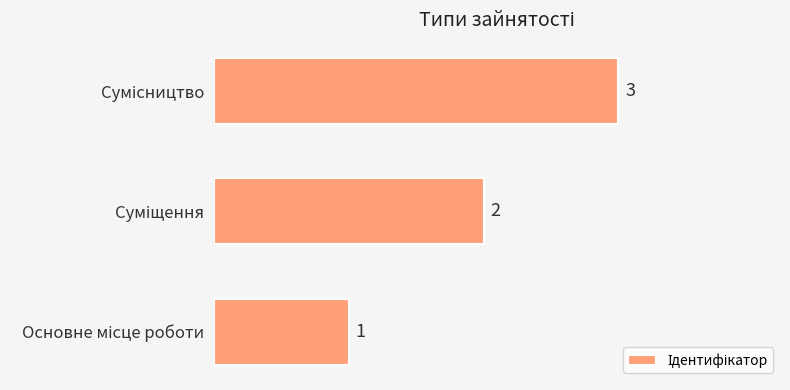

Count the values in the range 1 to 3.

3